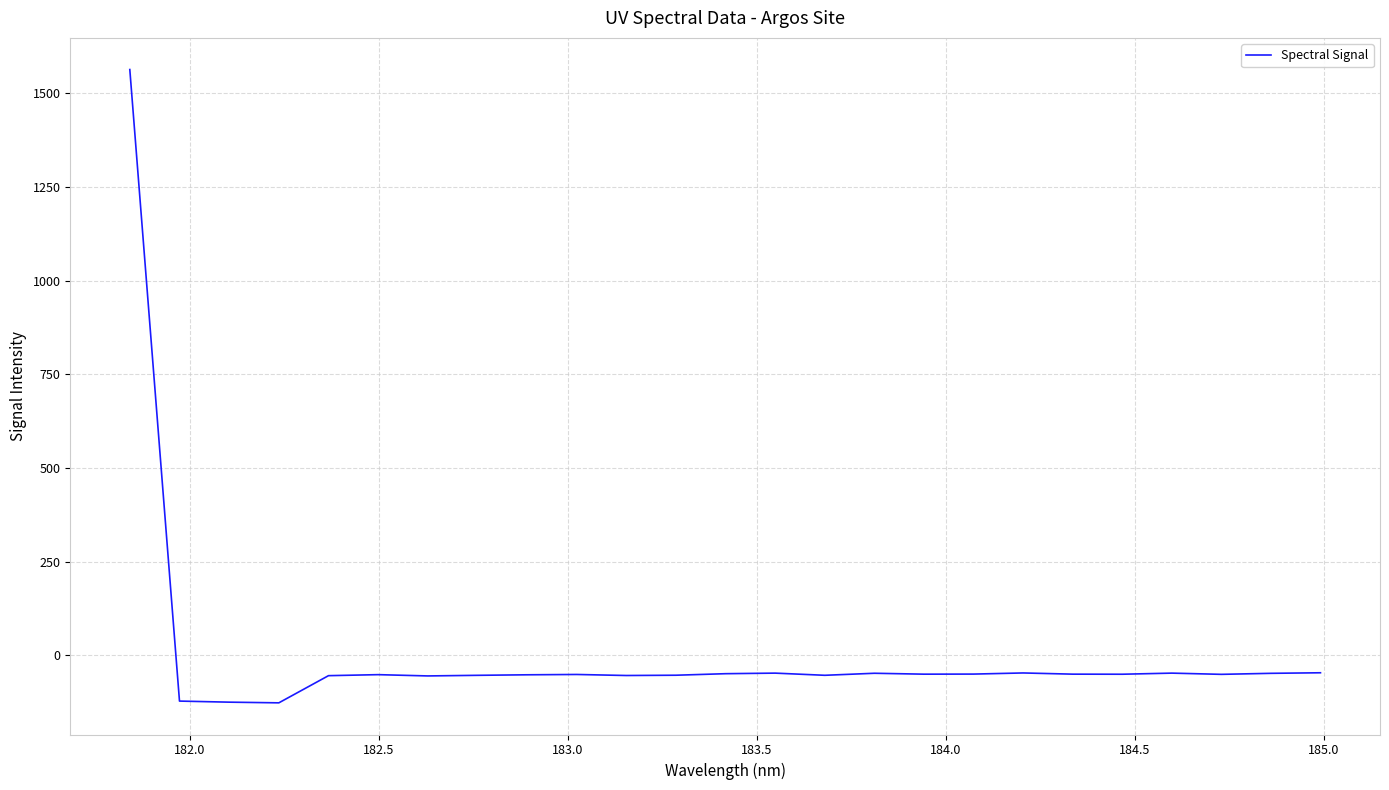

What is the smallest value displayed?

-126.9